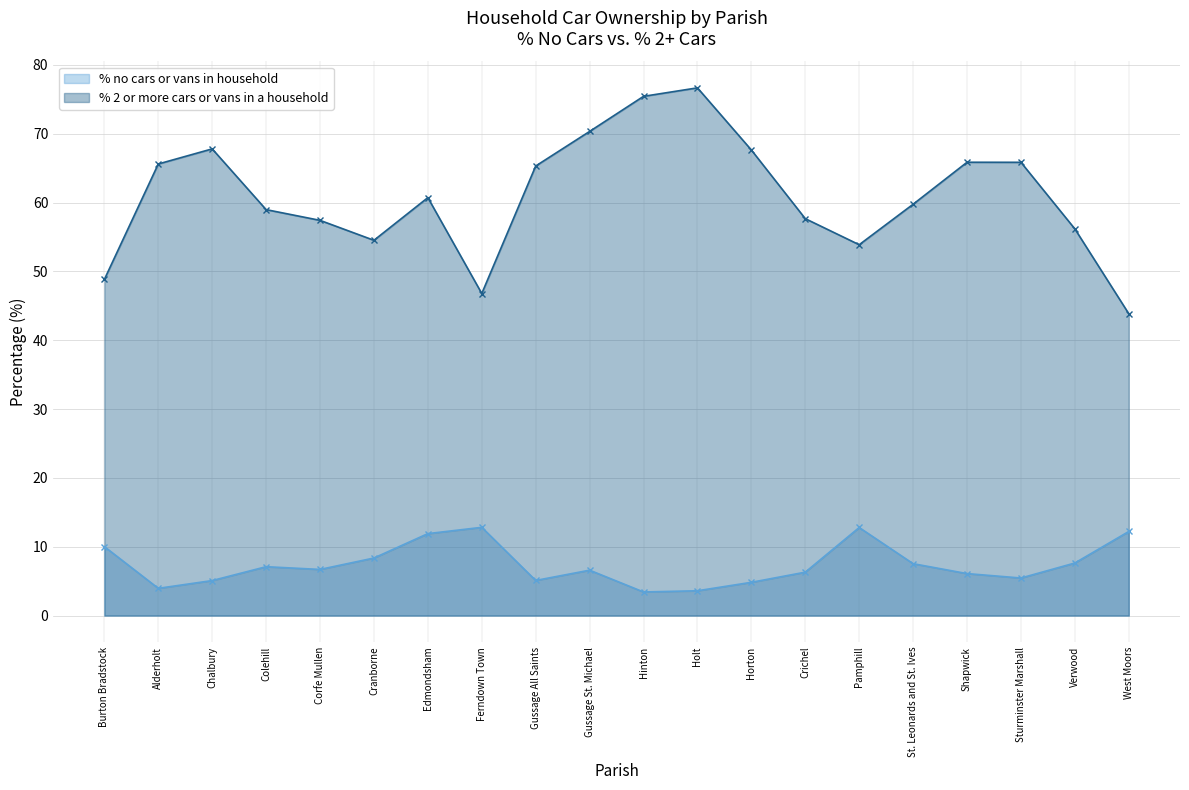

True or false: % 2 or more cars or vans in a household and % no cars or vans in household intersect in this chart.

False